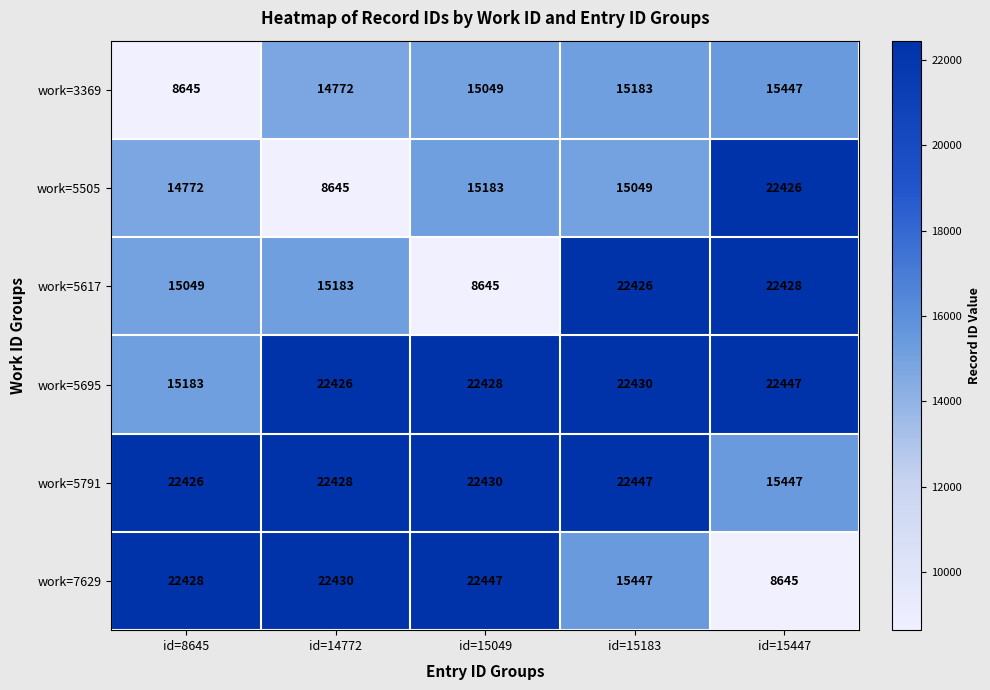

Rank the series at id=8645 from lowest to highest value.

work=3369, work=5505, work=5617, work=5695, work=5791, work=7629